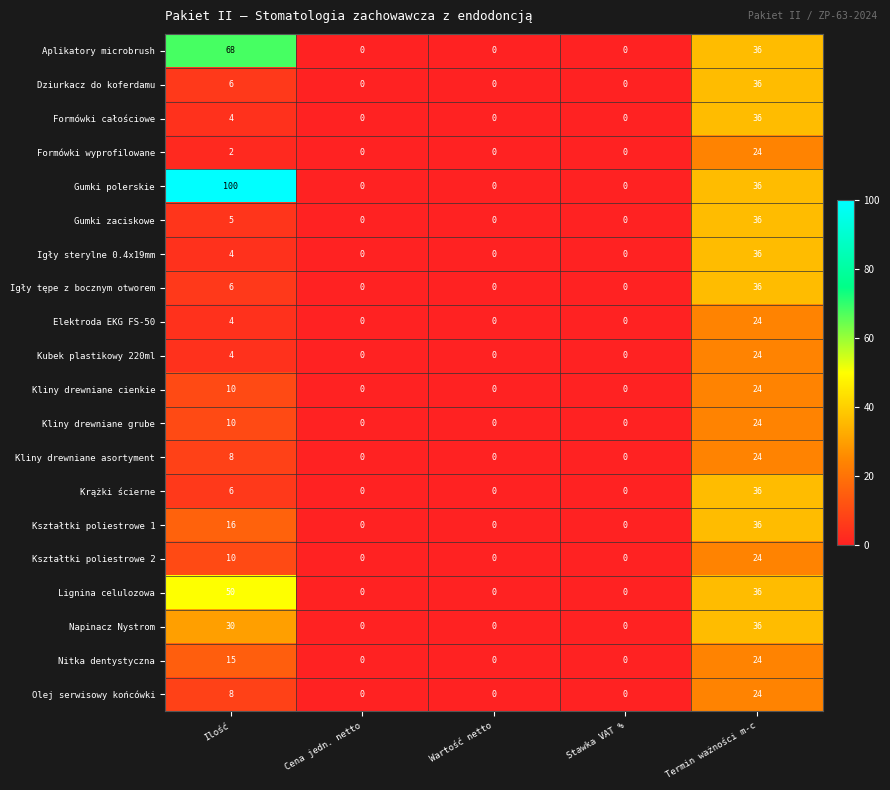

What is the approximate value of Kształtki poliestrowe 1 at Ilość, to the nearest 10?

20